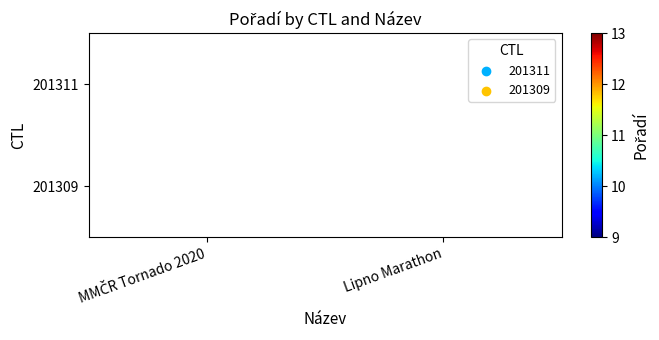

How many distinct data groups are displayed?

2